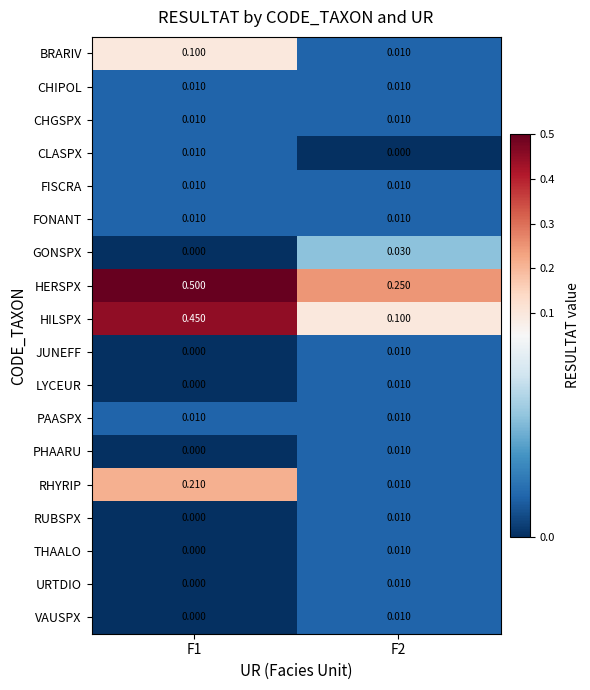

Which series has the widest spread of values?

HILSPX